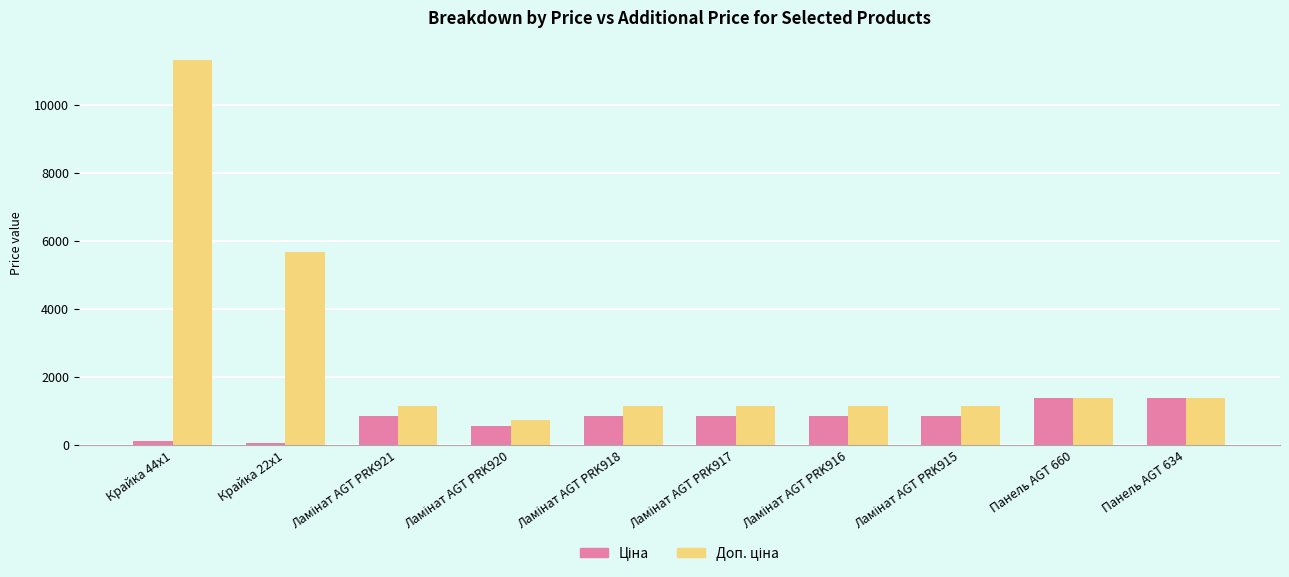

How many series are shown in this chart?

2